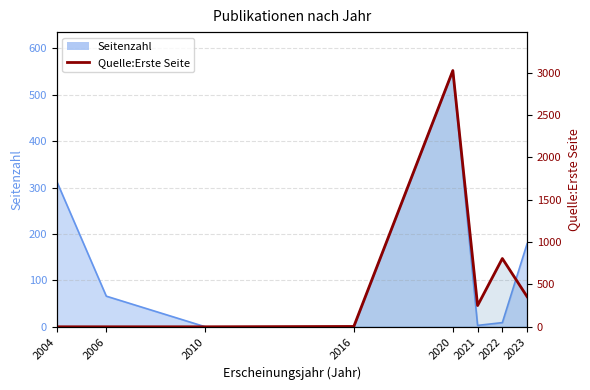

True or false: there are more than 0 points higher than both neighbors.

True